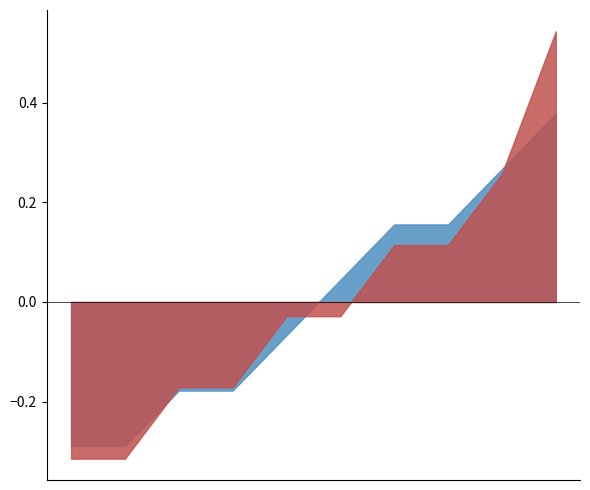

The Titulaires (Anderlues) series shows 12 at 10. True or false?

False